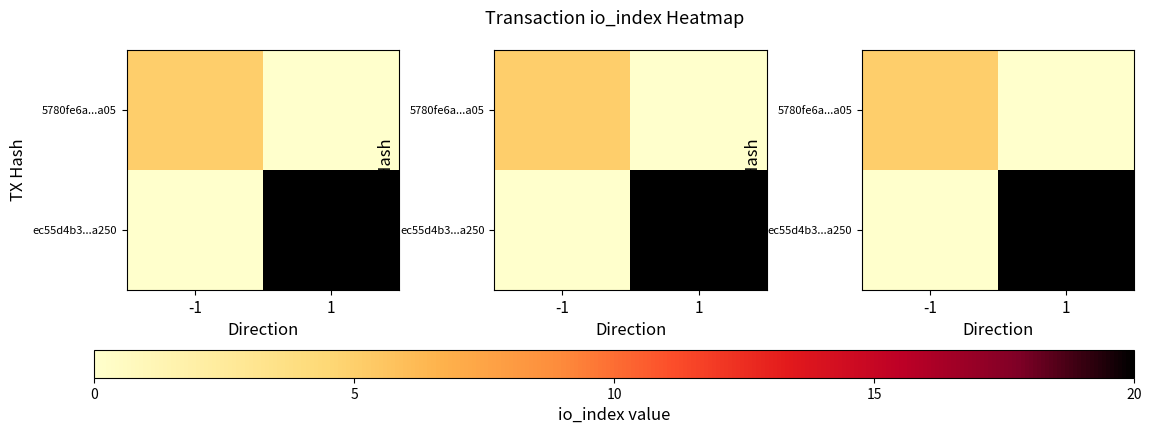

What is the difference between the highest and lowest values at 1?

20